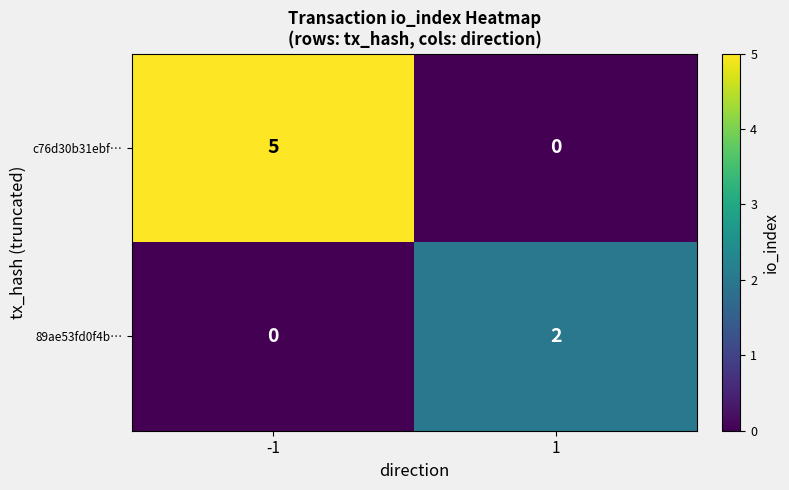

Which series has the widest spread of values?

c76d30b31ebf…